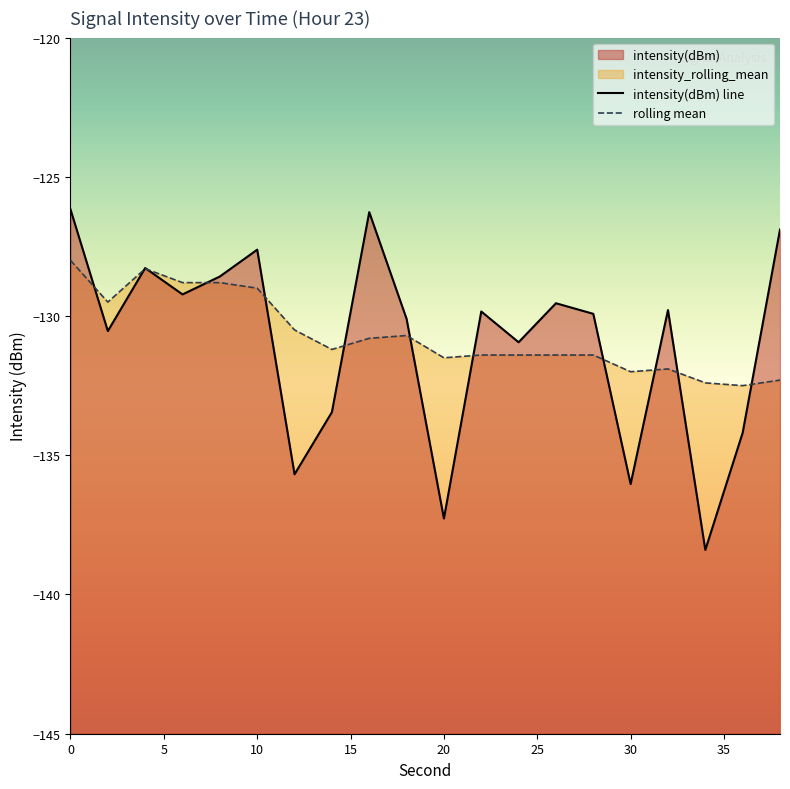

Count the number of categories in the chart.

20